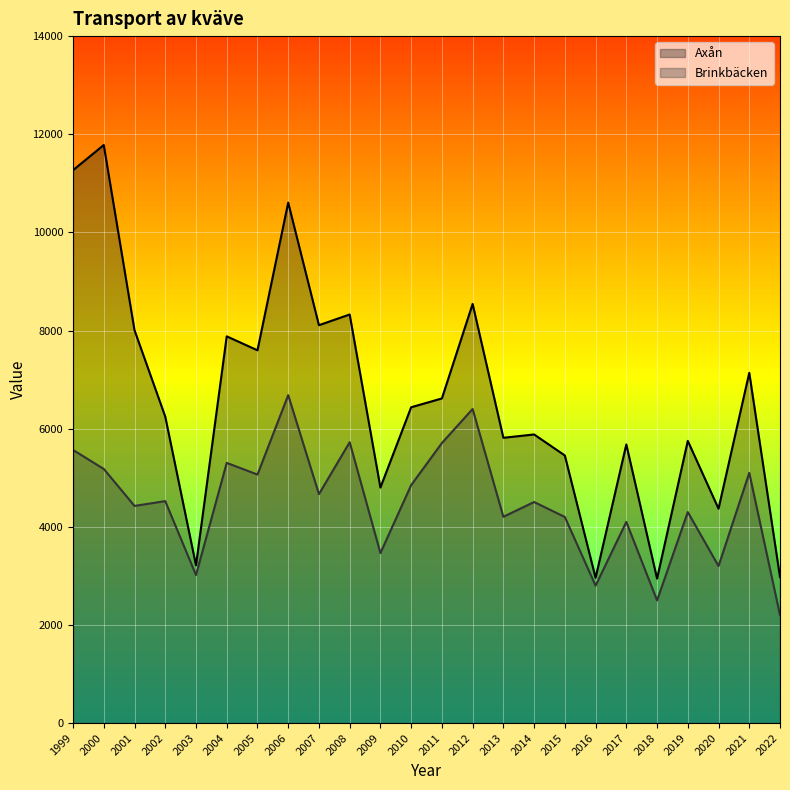

Reading left to right, list all the values displayed in this chart.

Axån: 11267.9	11780.5	8006.3	6245.7	3214.8	7881.5	7597.0	10607.1	8108.6	8327.0	4799.6	6436.0	6615.8	8542.4	5813.9	5881.7	5453.6	2960.1	5679.0	2944.0	5751.0	4369.0	7138.0	2976.0
Brinkbäcken: 5566.1	5178.7	4425.6	4523.0	3016.8	5302.4	5064.6	6683.5	4665.4	5723.9	3464.7	4848.9	5707.0	6400.9	4204.0	4505.3	4200.0	2800.0	4100.0	2500.0	4300.0	3200.0	5100.0	2200.0